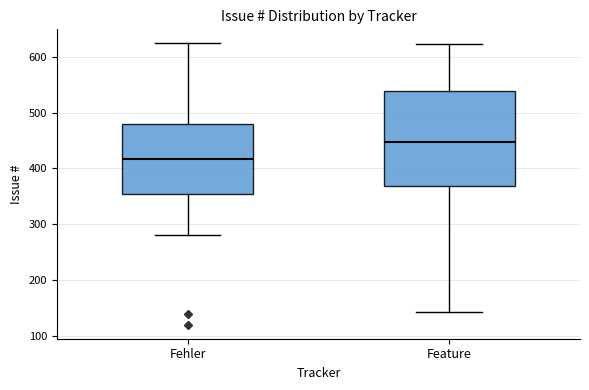

Reading left to right, read every box against the y-axis: the position of its median line, the range the box covers, and the ends of its whiskers. The values are not printed on the chart, so give them approximately, as read against the axis.

Fehler: median 420, box 350 to 480, whiskers 280 to 620
Feature: median 450, box 370 to 540, whiskers 140 to 620